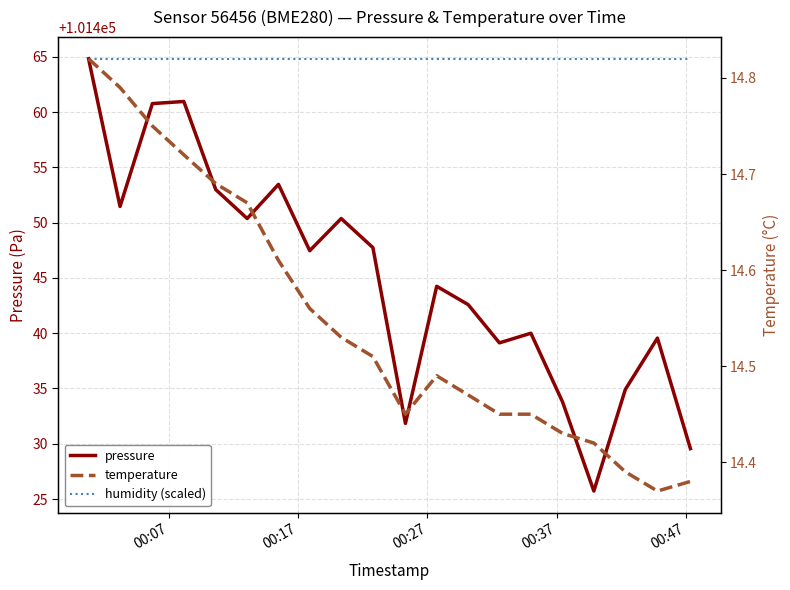

Reading right to left, list all the values displayed in this chart.

pressure: 101429.6	101439.6	101434.9	101425.7	101433.8	101440.0	101439.1	101442.6	101444.2	101431.8	101447.8	101450.4	101447.5	101453.5	101450.4	101453.0	101461.0	101460.8	101451.5	101464.8
humidity (scaled): 101464.8	101464.8	101464.8	101464.8	101464.8	101464.8	101464.8	101464.8	101464.8	101464.8	101464.8	101464.8	101464.8	101464.8	101464.8	101464.8	101464.8	101464.8	101464.8	101464.8
temperature: 14.4	14.4	14.4	14.4	14.4	14.4	14.4	14.5	14.5	14.4	14.5	14.5	14.6	14.6	14.7	14.7	14.7	14.8	14.8	14.8